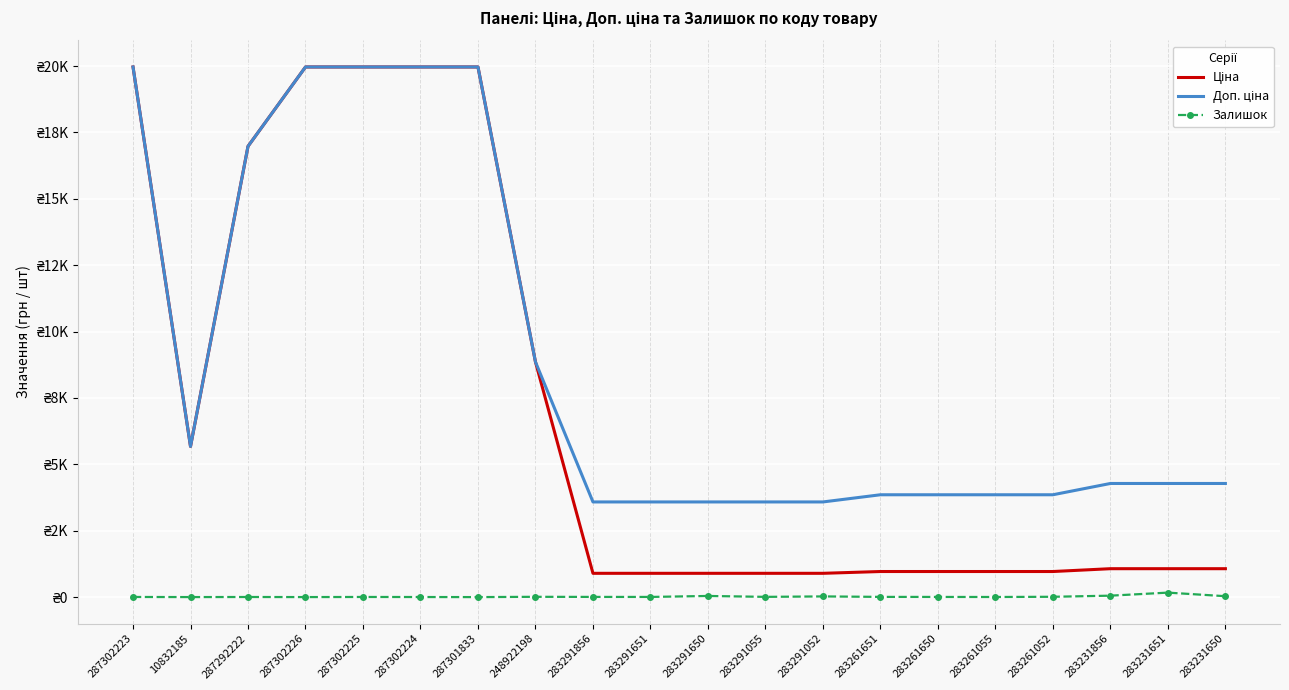

What is the value of the Залишок point at the 2nd from the left?

1.0